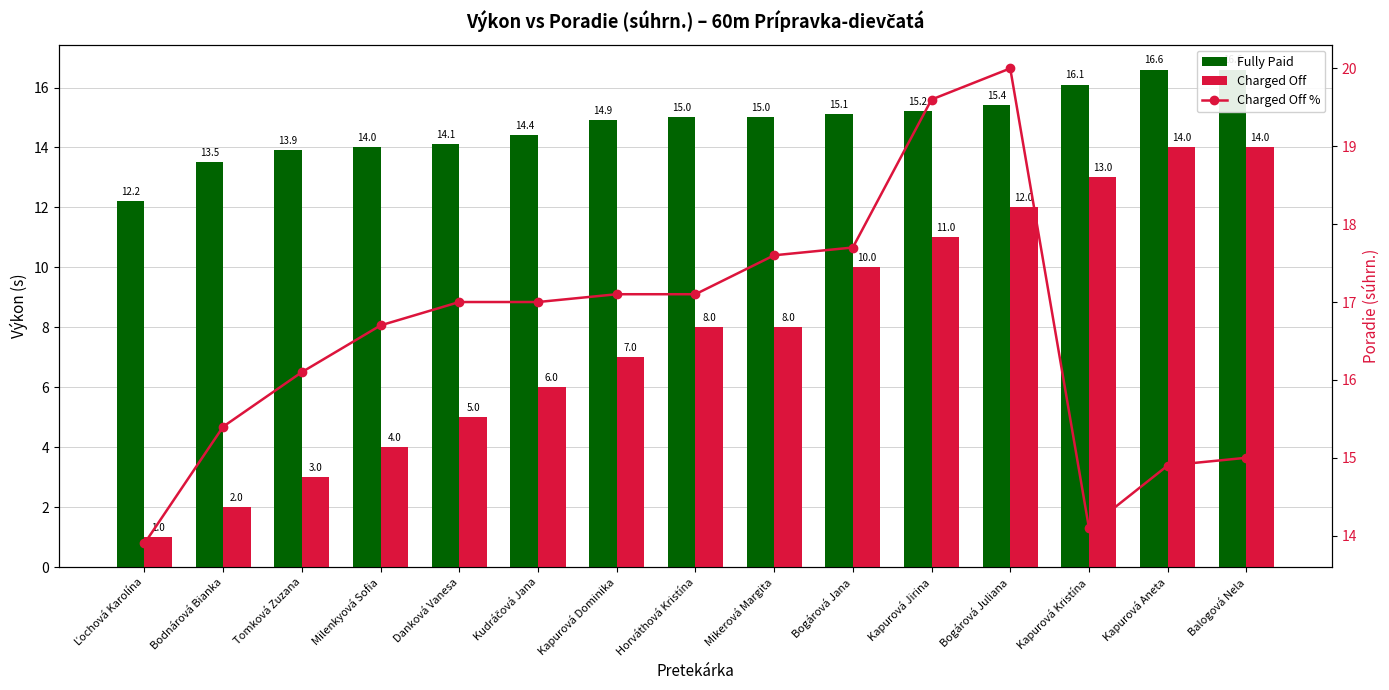

What is the minimum value shown in the chart?

1.0